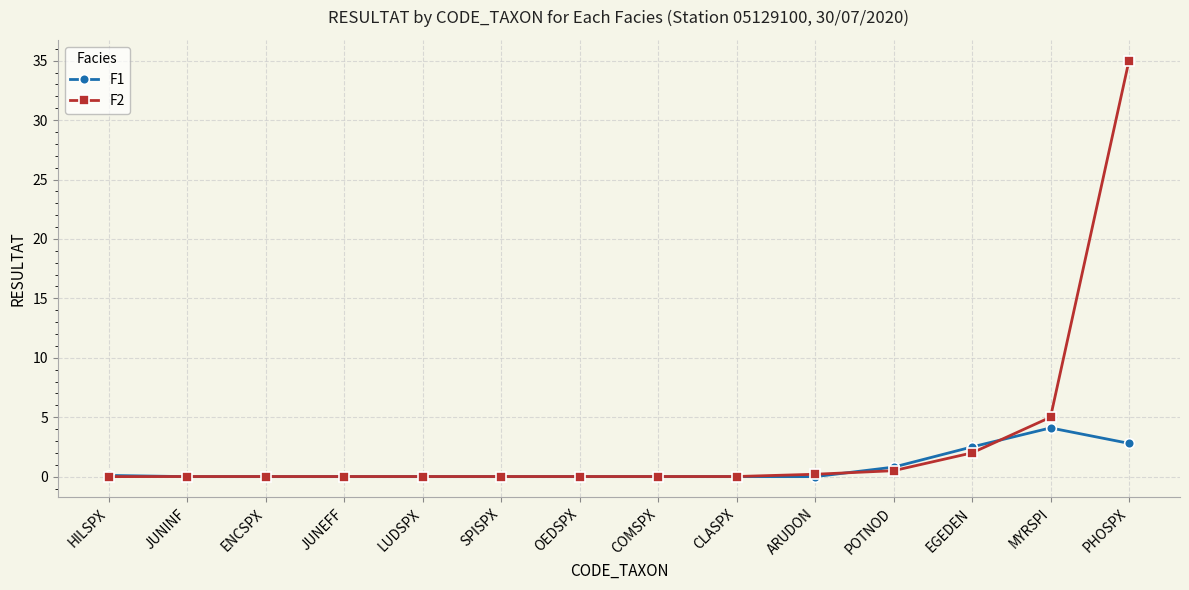

The value of F1 at MYRSPI is 4.1. True or false?

True